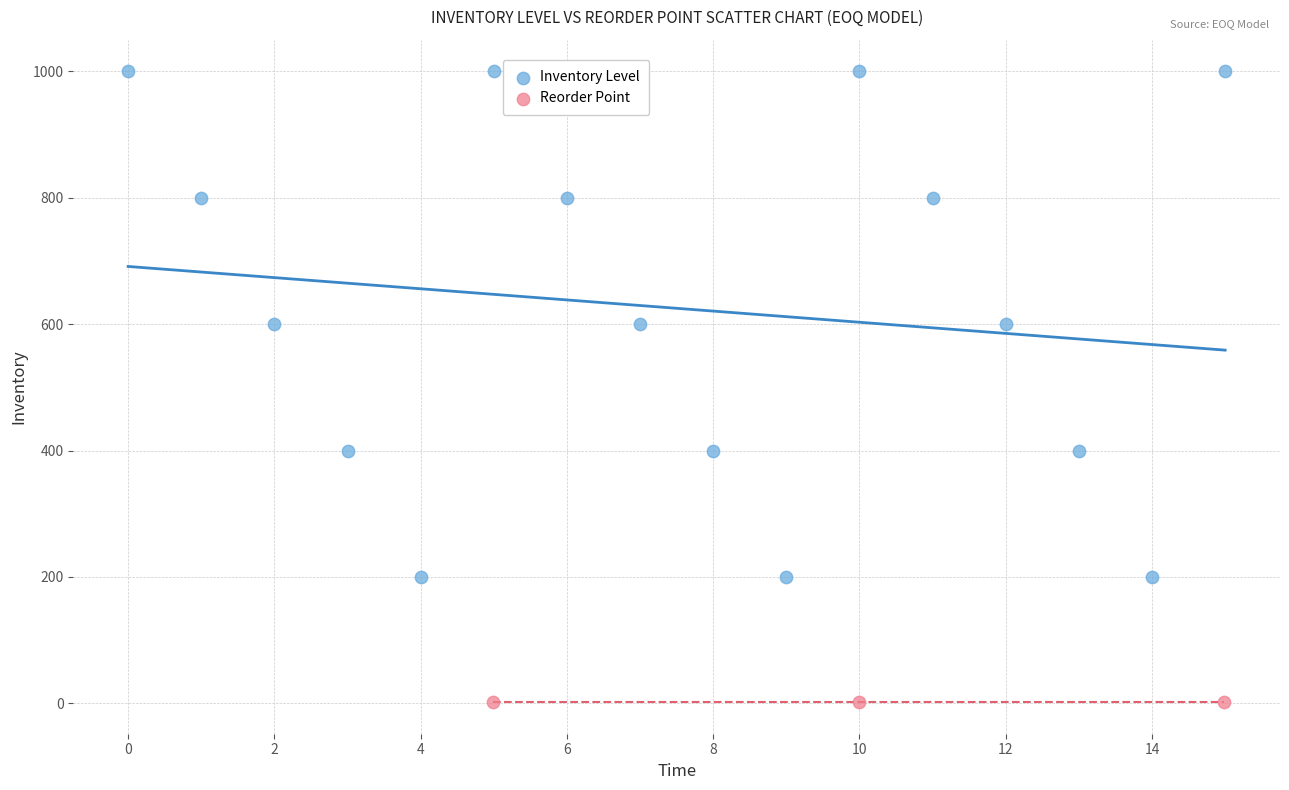

What are all the series names shown in the legend?

Inventory Level, Reorder Point